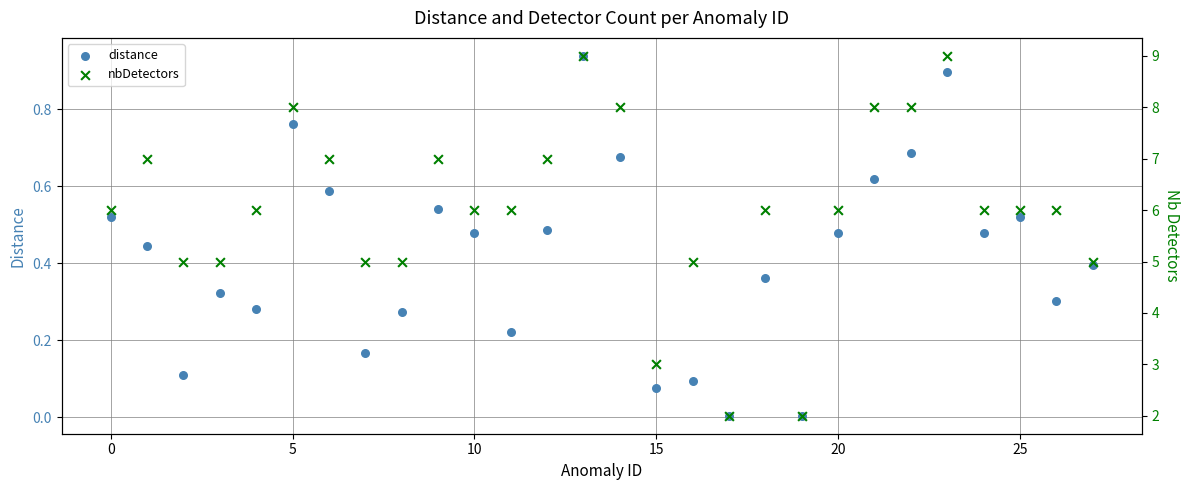

What are all the series names shown in the legend?

distance, nbDetectors